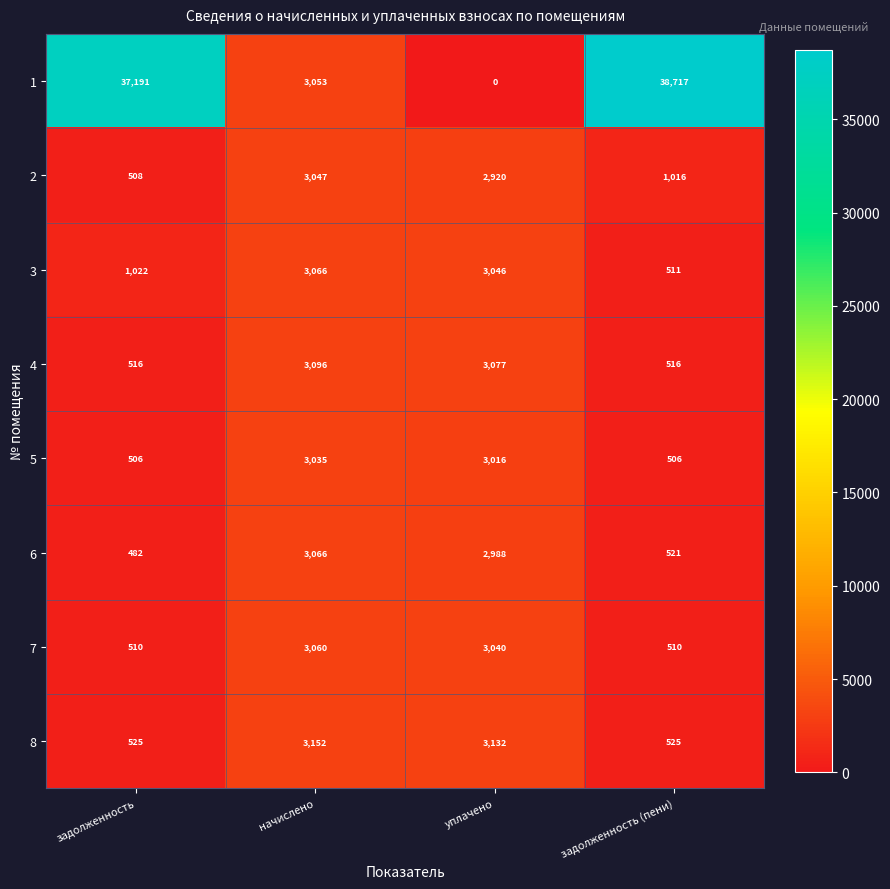

Which label corresponds to the smallest value in the chart?

уплачено